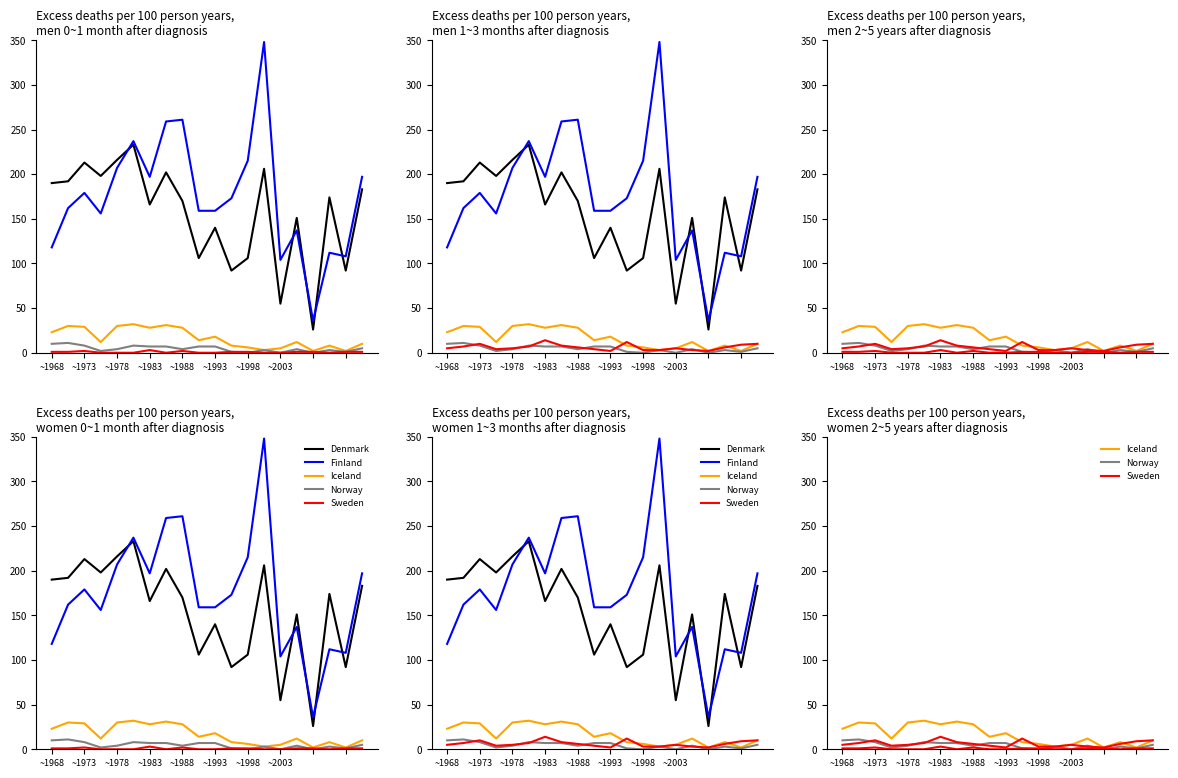

True or false: Norway and Finland intersect in this chart.

False